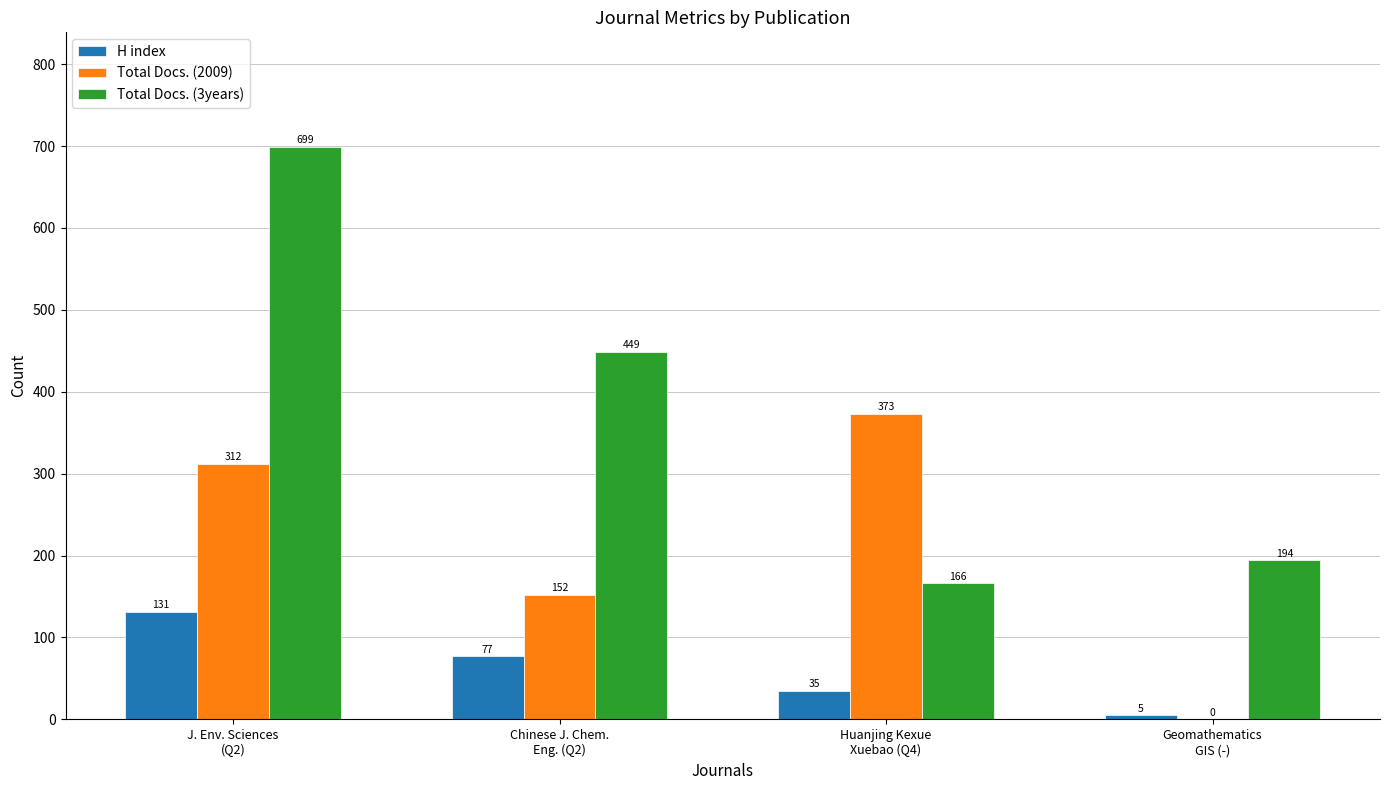

How many Total Docs. (2009) values are between 152 and 373?

3